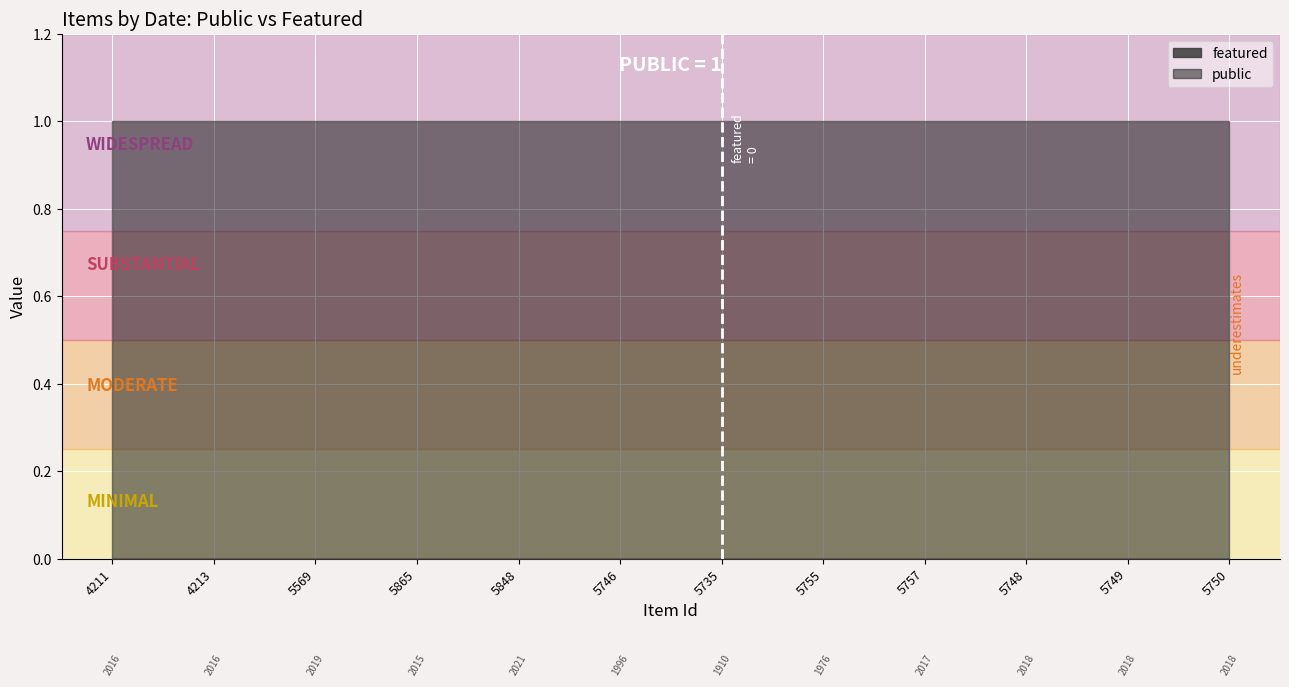

True or false: public has more than 1 points higher than both neighbors.

False